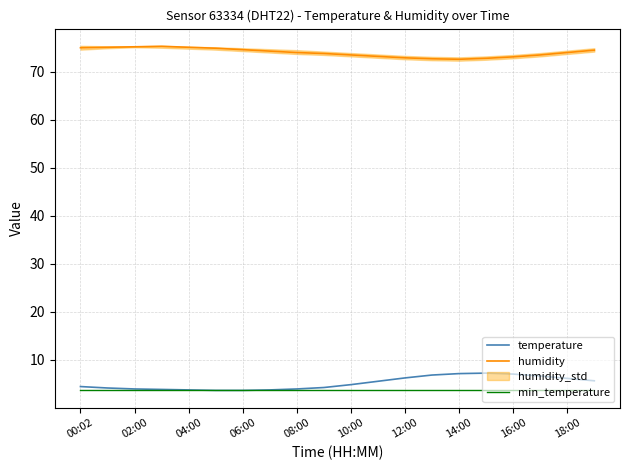

Is the value of min_temperature at 12:00 greater than the value of temperature at 14:00?

No